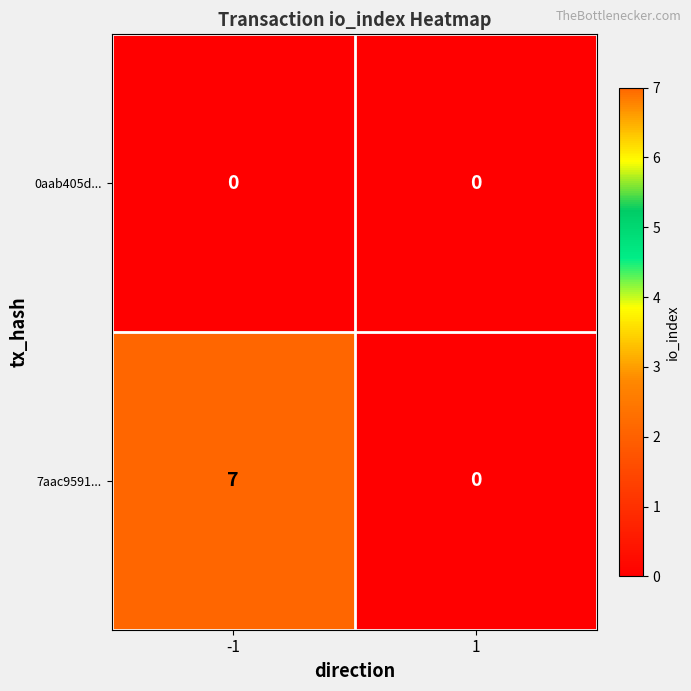

At which category is the sum across all series the highest?

-1